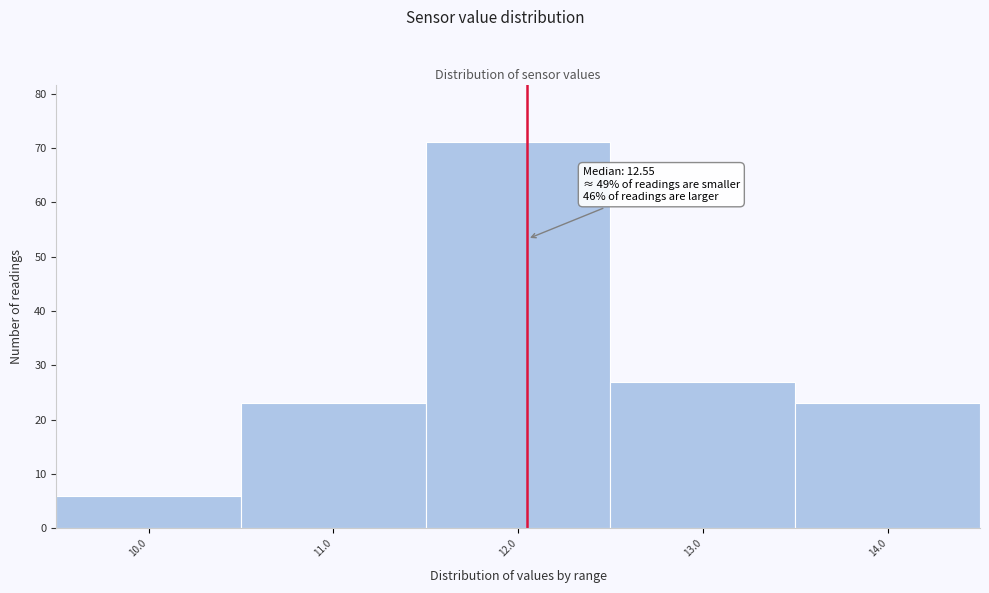

Reading right to left, extract all data points from this chart.

23	27	71	23	6